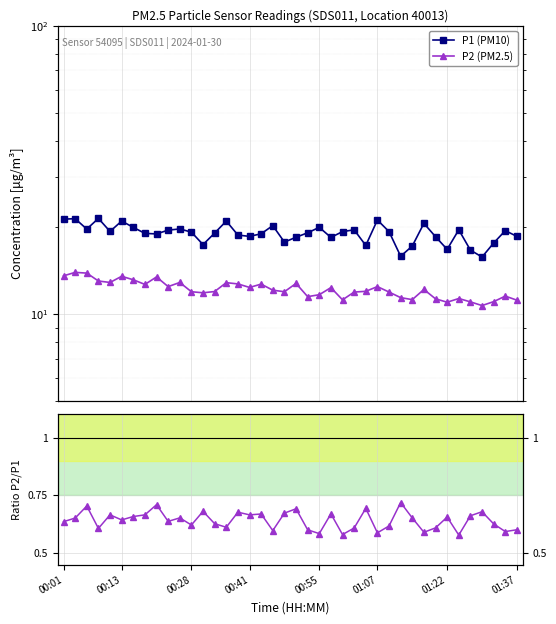

What is the average value of the P2 (PM2.5) series?

12.2